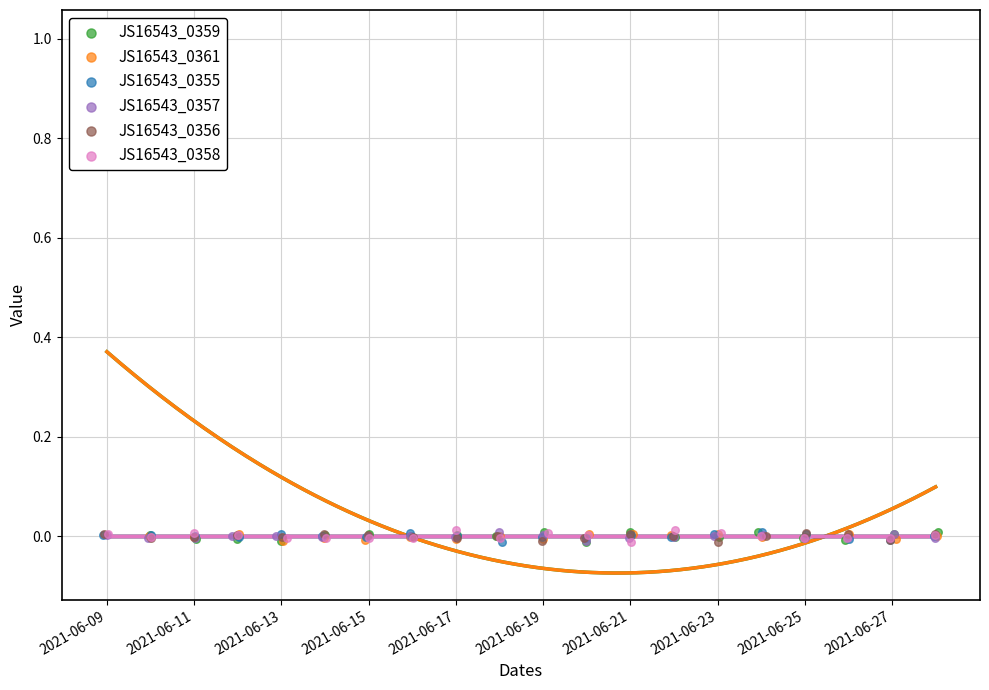

Is the value of JS16543_0357 at 18 greater than the value of JS16543_0359 at 2021-06-21?

No